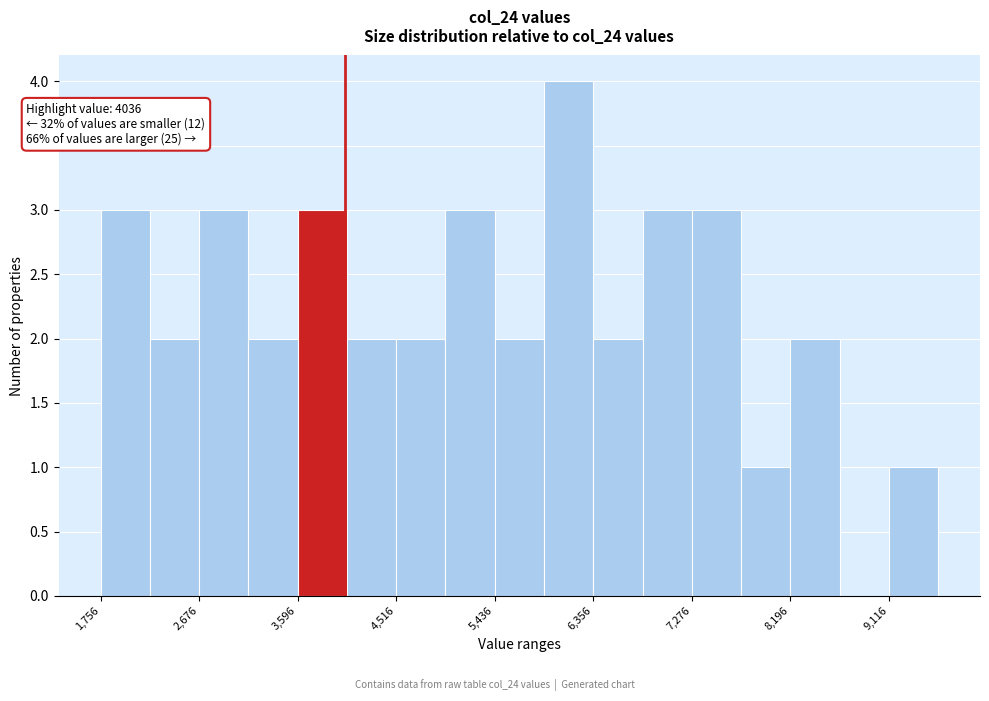

Which range on the x-axis has the tallest bar?

5900 to 6400